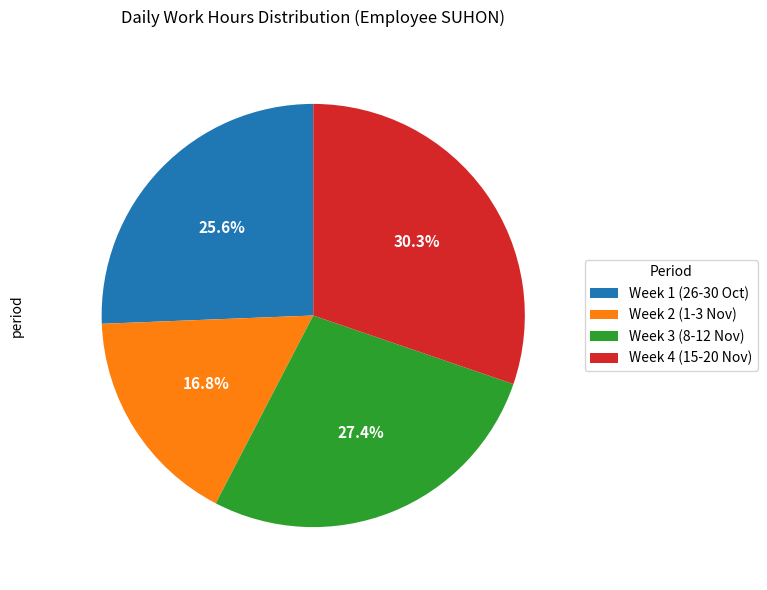

To the nearest percent, what is the difference between the largest and smallest slice percentages?

13%